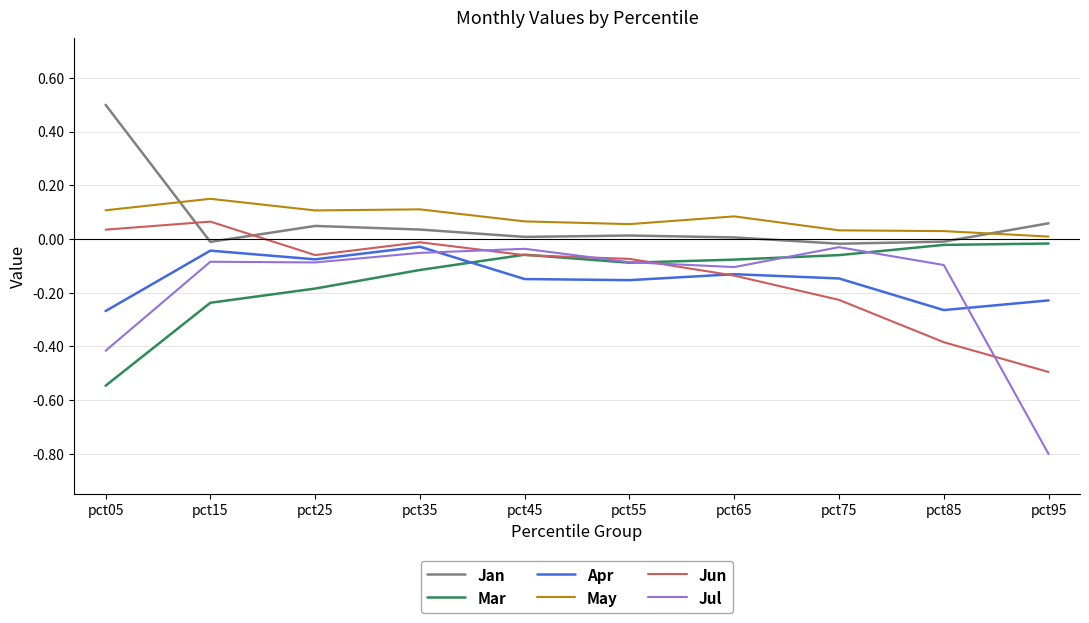

Which series has the widest spread of values?

Jul